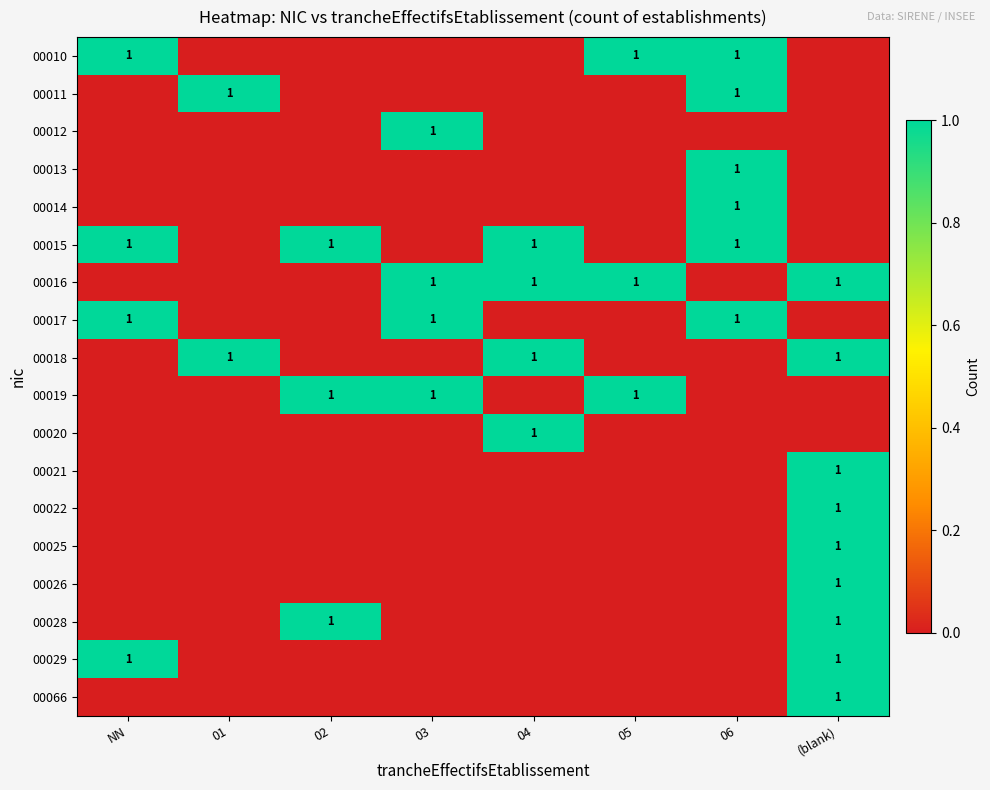

What is the total value across all series at 02?

3